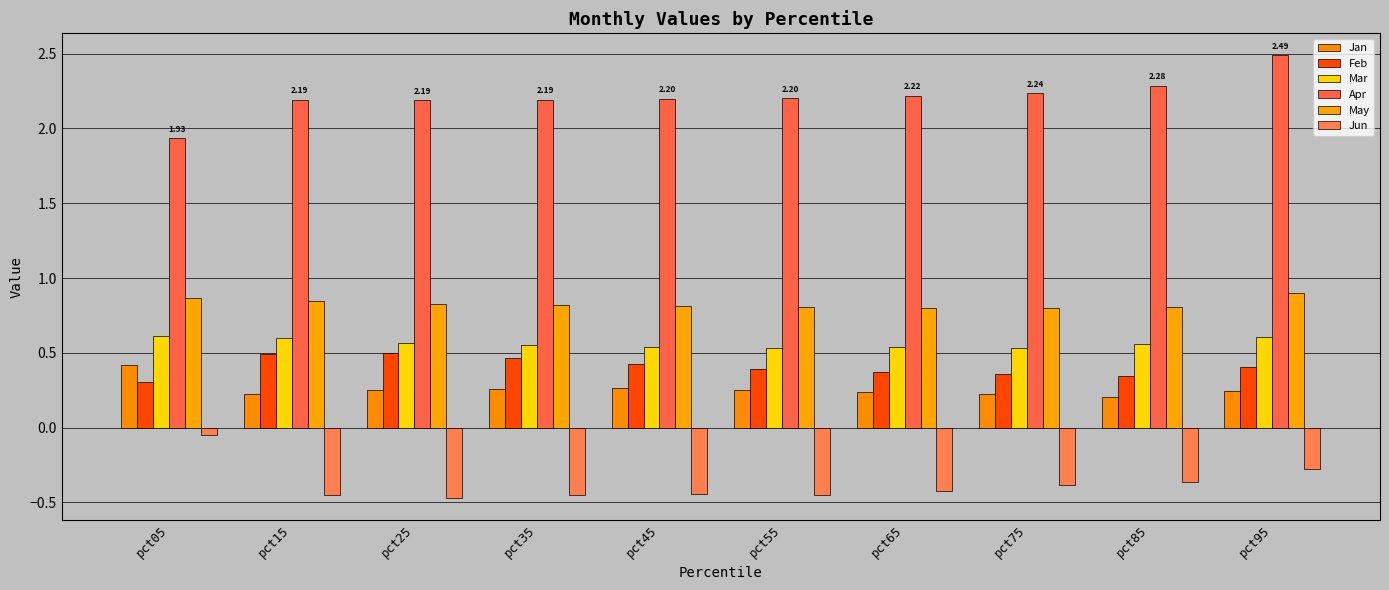

What is the smallest value displayed?

-0.5